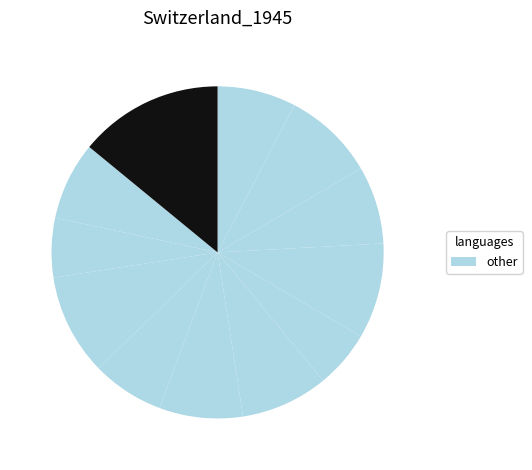

How many slices are in this pie chart?

12